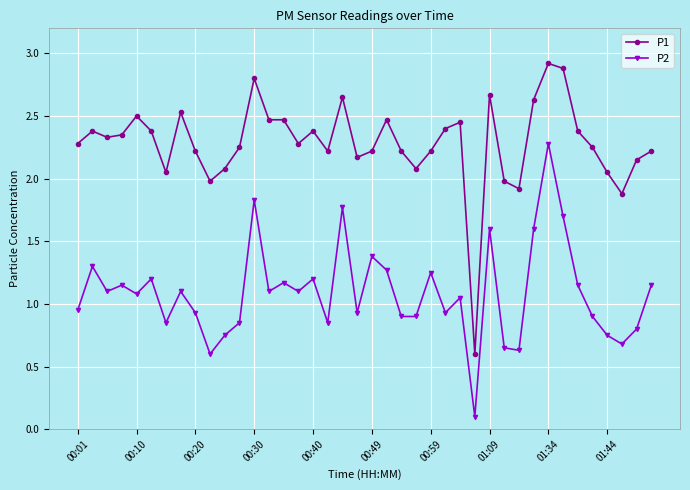

True or false: P1 and P2 intersect in this chart.

False